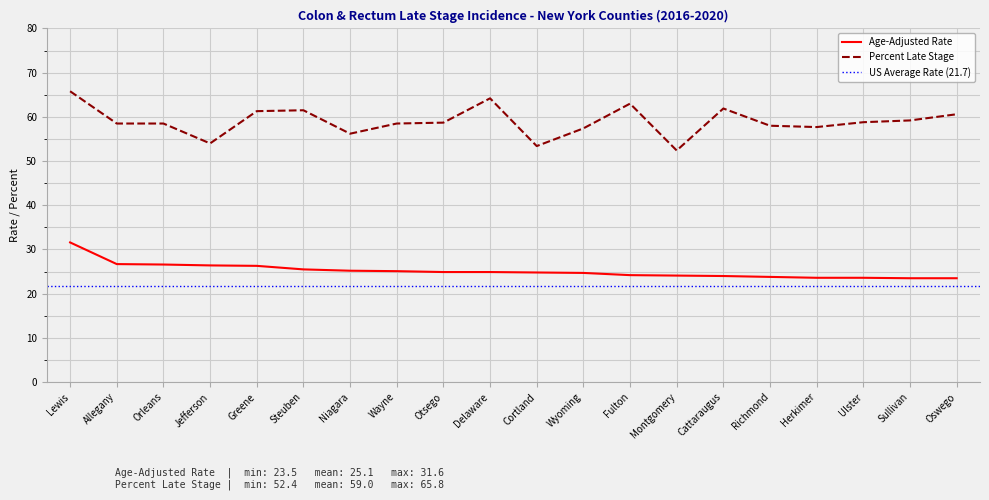

How many lines are shown in the chart?

2